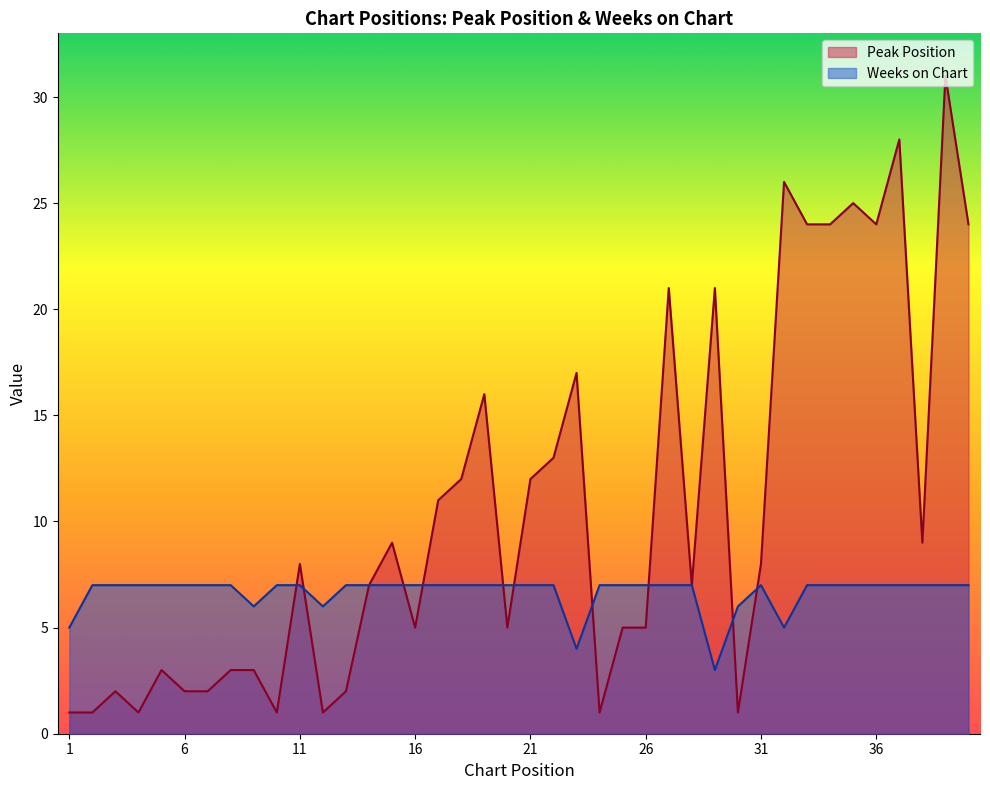

What is the difference between the maximum and minimum values in the Weeks on Chart series?

4